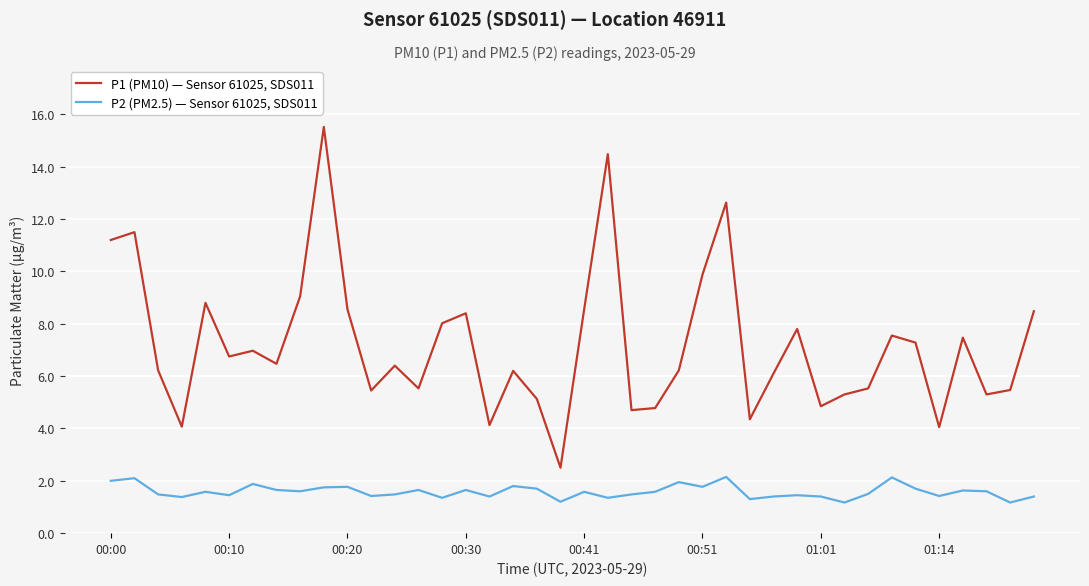

Which series has the largest range (max minus min)?

P1 (PM10) — Sensor 61025, SDS011